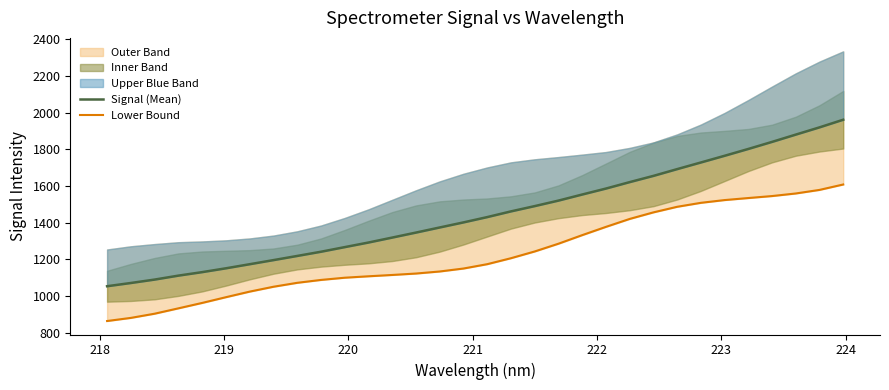

True or false: Signal (Mean) and Lower Bound cross at least once.

False